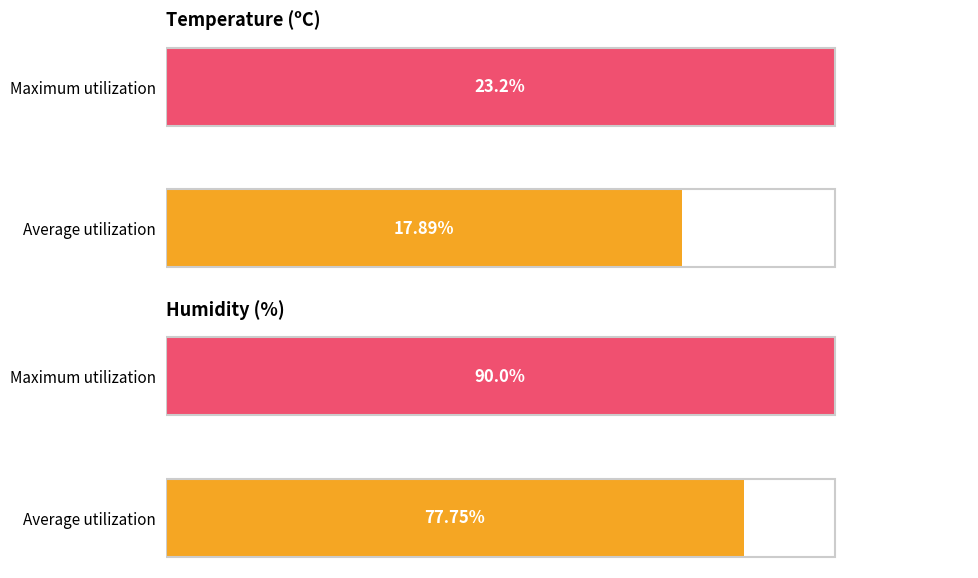

What are all the series names shown in the legend?

Temperature (ºC), Humidity (%)